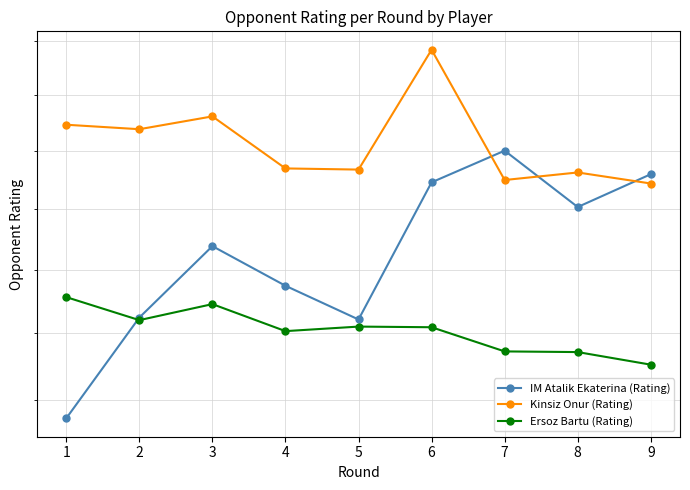

The value of Ersoz Bartu (Rating) at 4 is 3354. True or false?

False